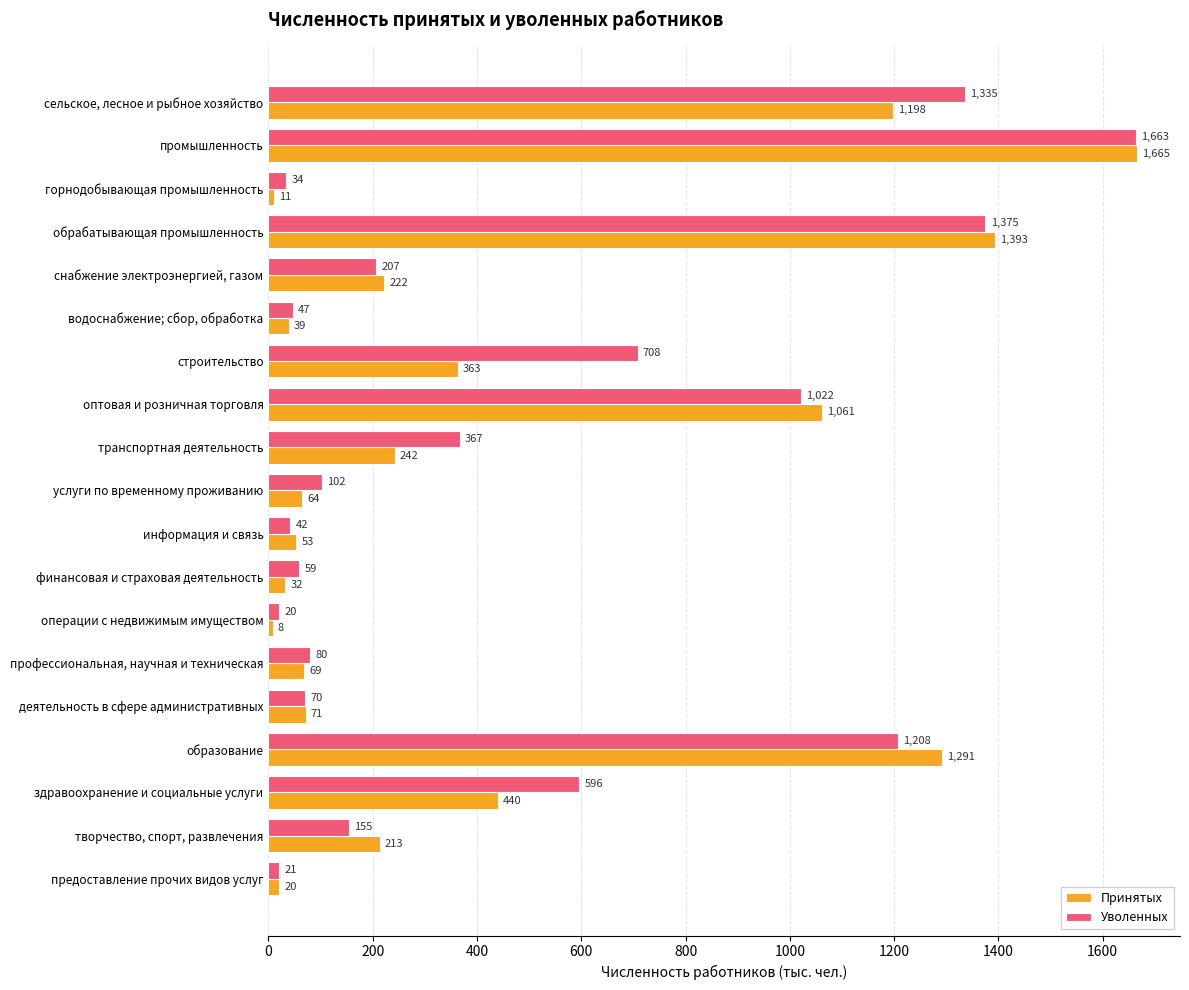

What is the difference between the maximum and second lowest values in the Уволенных series?

1642